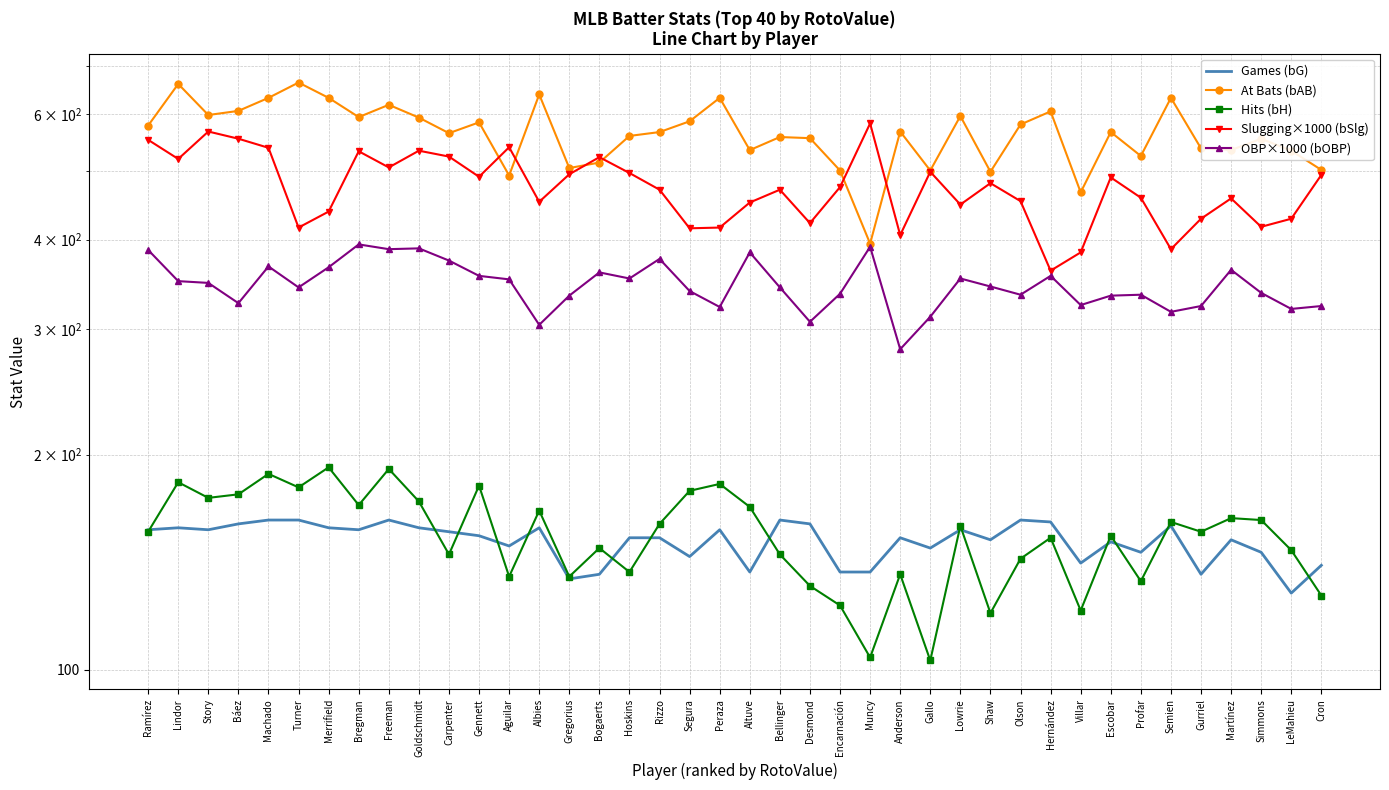

Which series changed the most between Machado and Bogaerts?

At Bats (bAB)